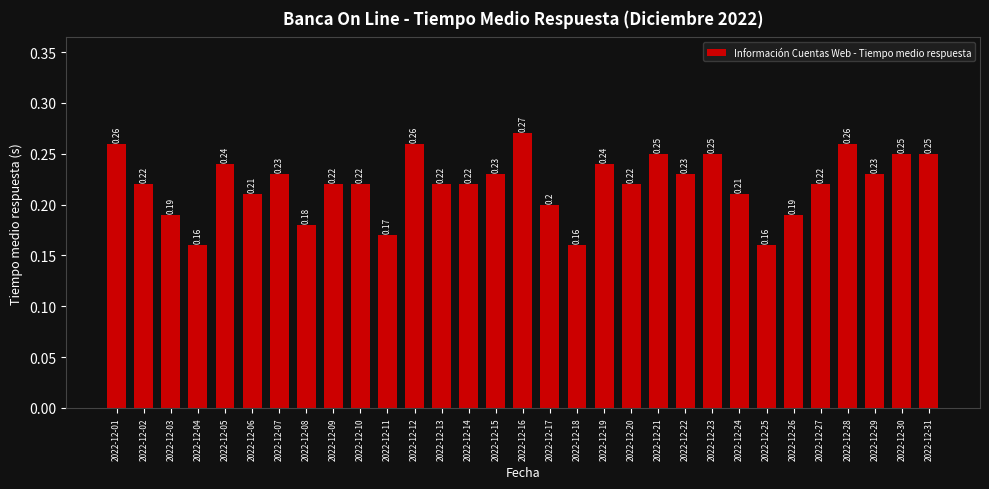

What is the sum of all values?

6.8